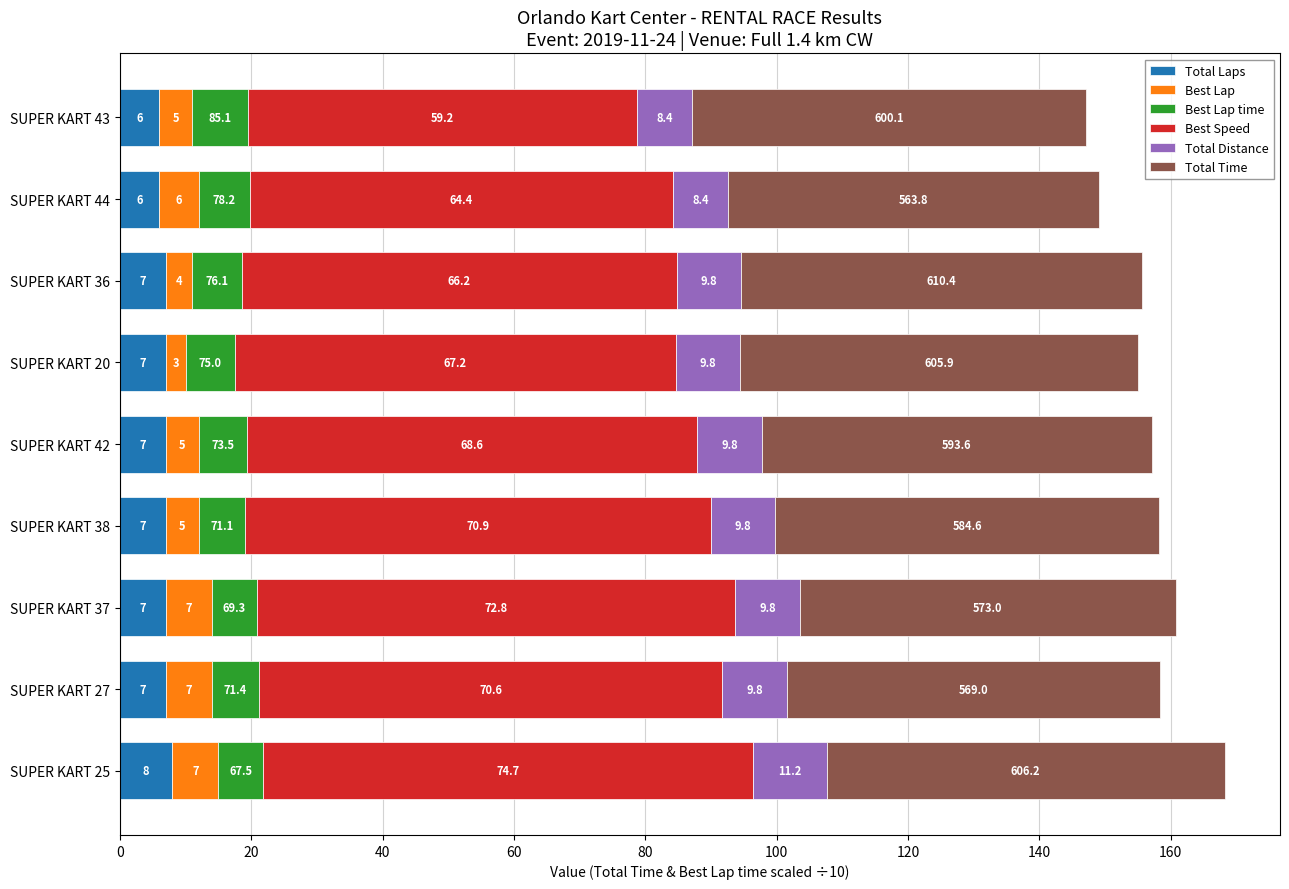

What is the difference between the maximum and minimum values in the Total Laps series?

2.0